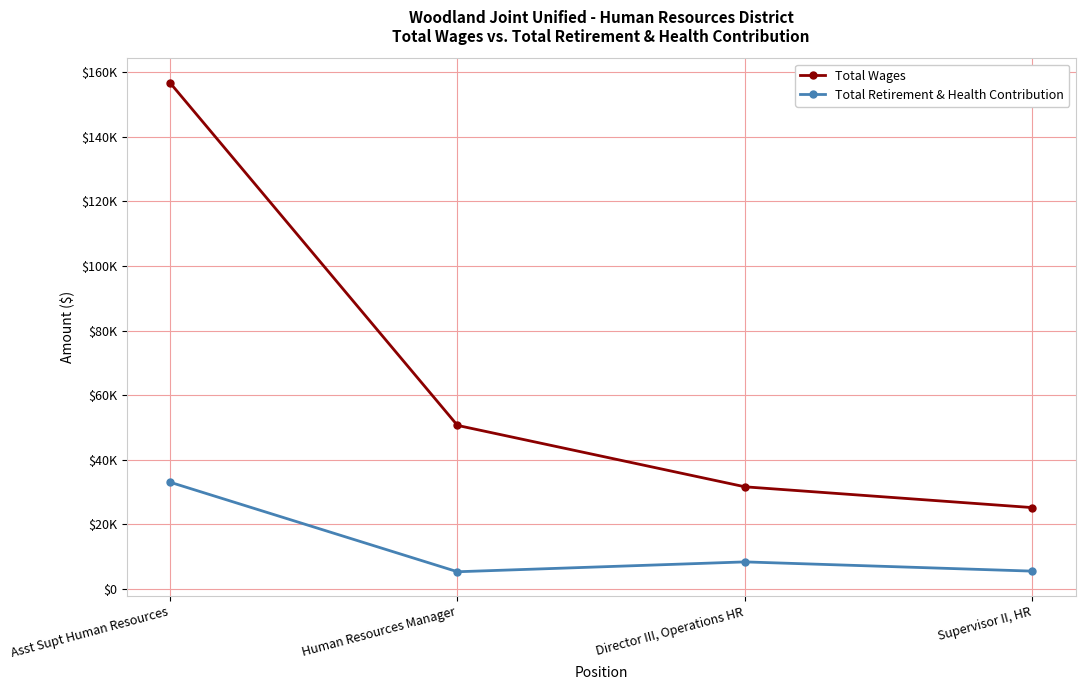

The value of Total Retirement & Health Contribution at Asst Supt Human Resources is 19284. True or false?

False